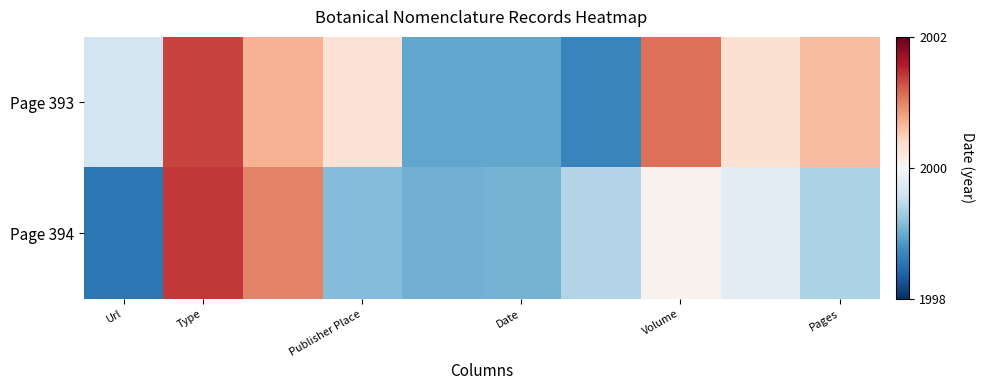

Count the number of categories in the chart.

10